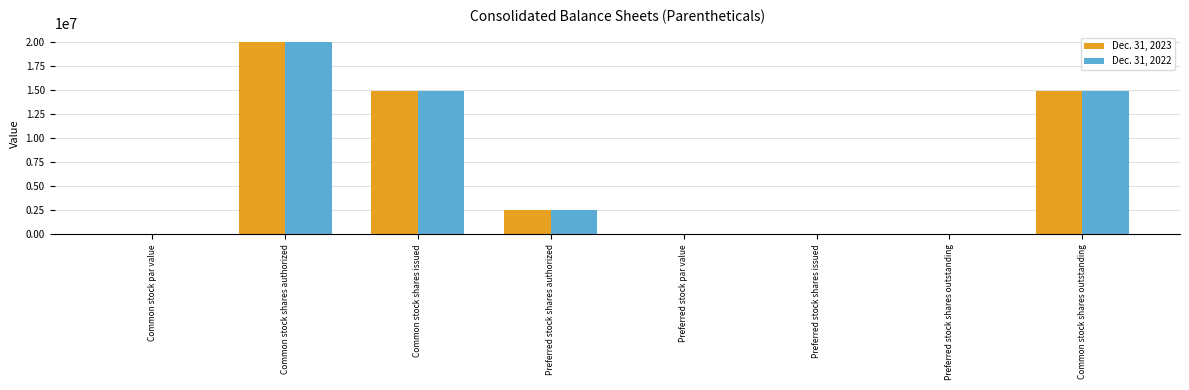

What is the total value across all series at Common stock shares issued?

29843936.0